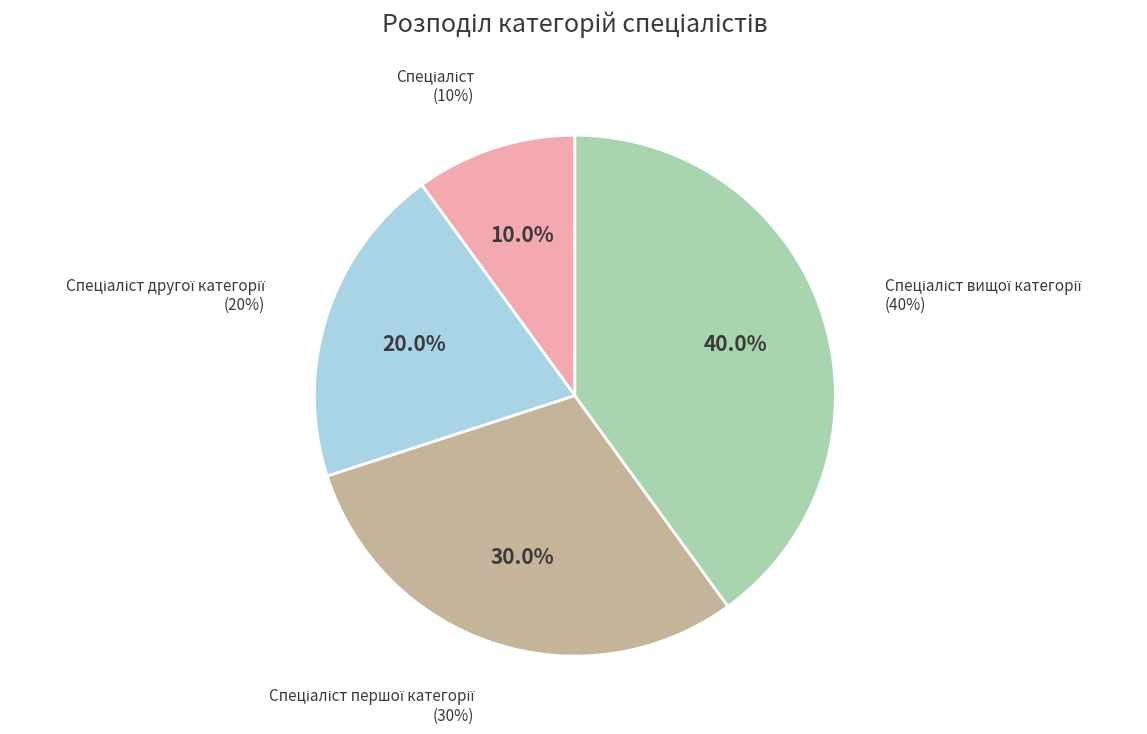

To the nearest percent, what is the average slice percentage?

25%